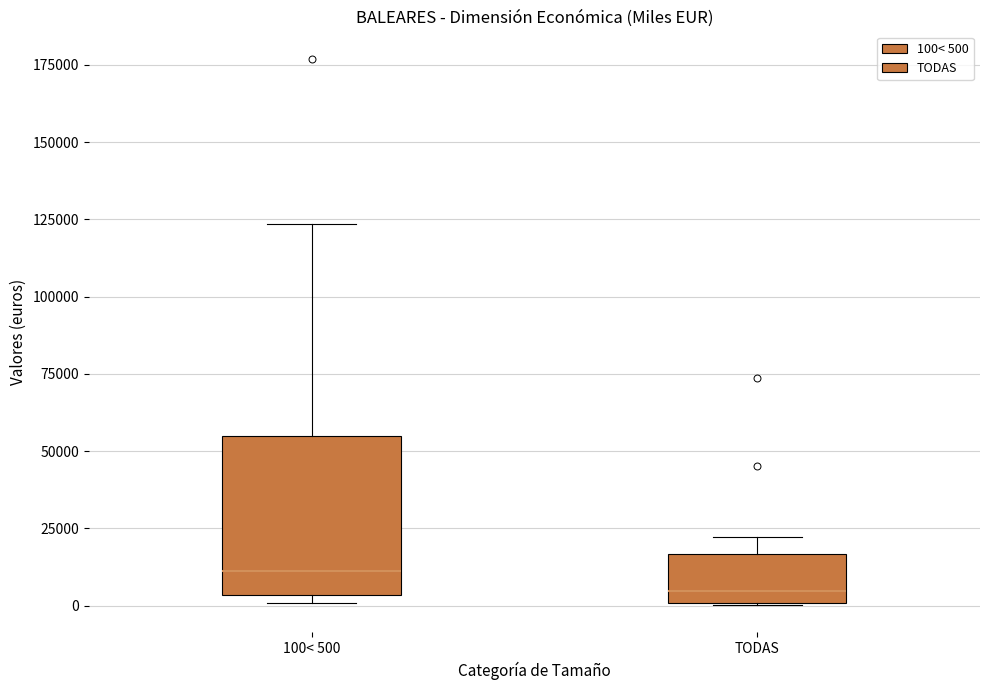

Which box is the tallest, from its lower edge to its upper edge?

100< 500